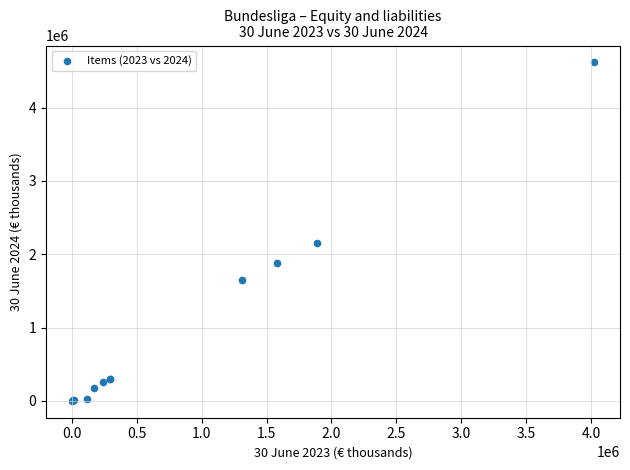

What Y value in the scatter plot is closest to 2308367?

2147473